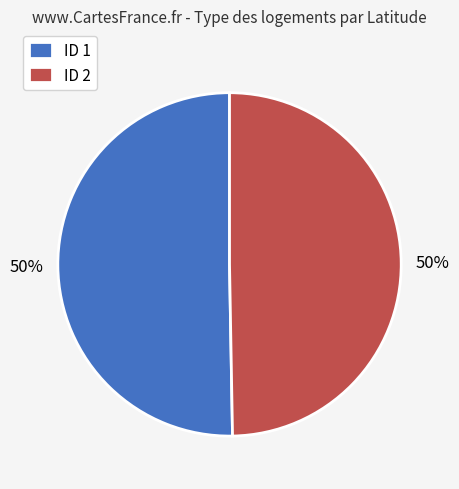

What is the ratio of the value at ID 1 to the value at ID 2?

1.0